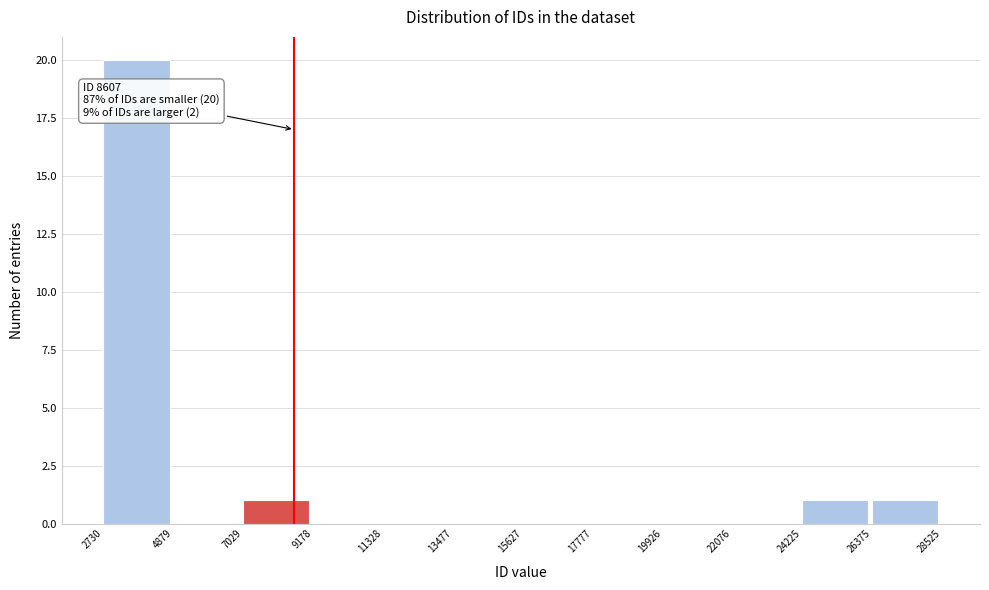

Over which range of the x-axis is the bar tallest?

2730 to 4879